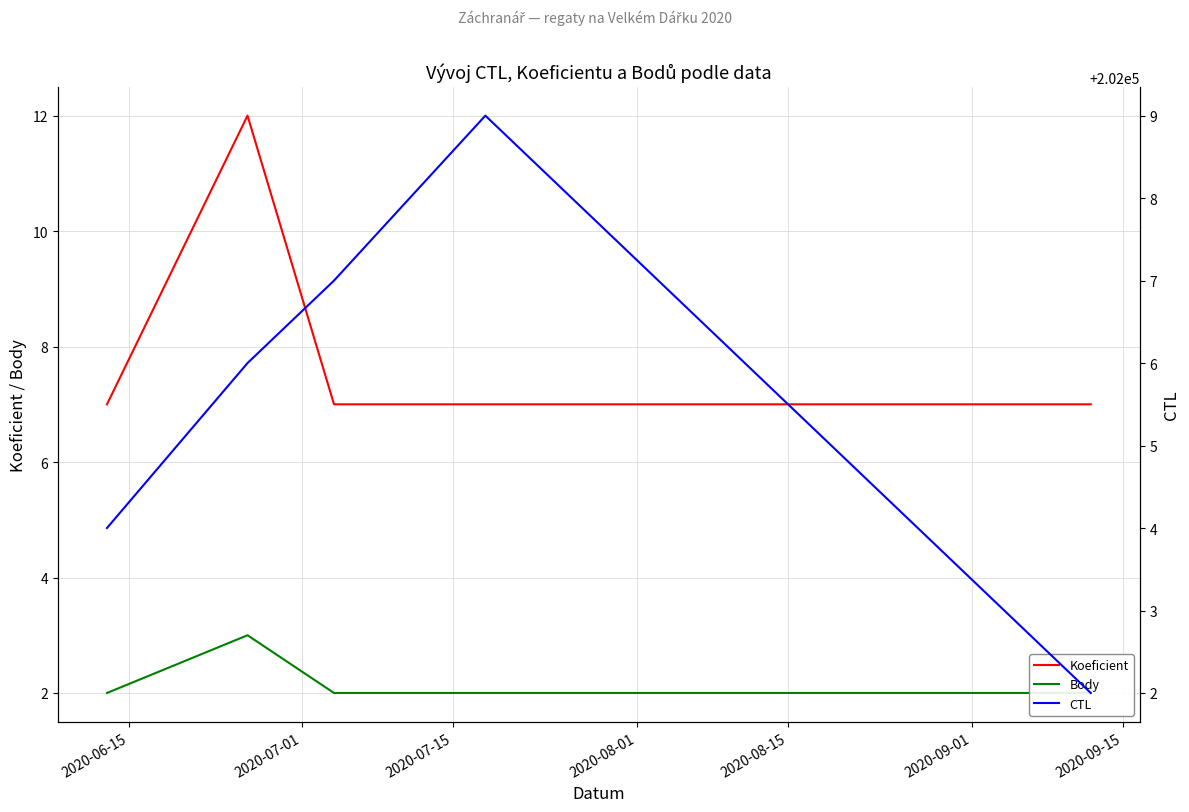

True or false: CTL and Koeficient cross at least once.

False